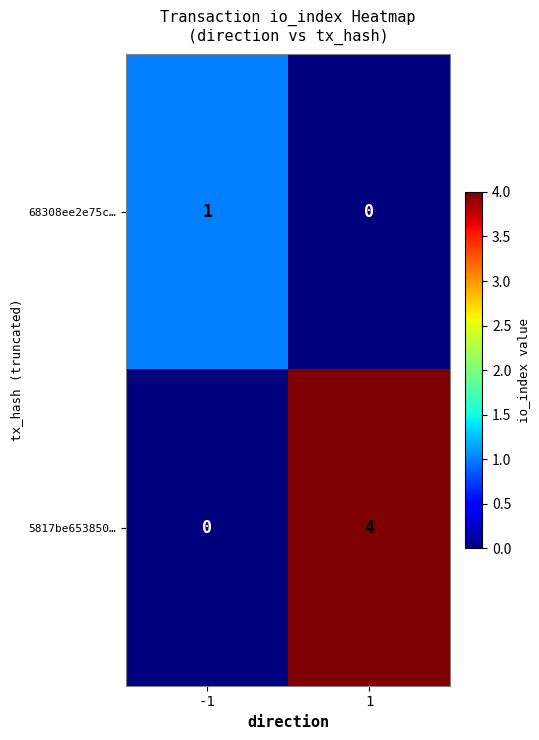

Reading left to right, extract all data points from this chart.

68308ee2e75c…: 1	0
5817be653850…: 0	4